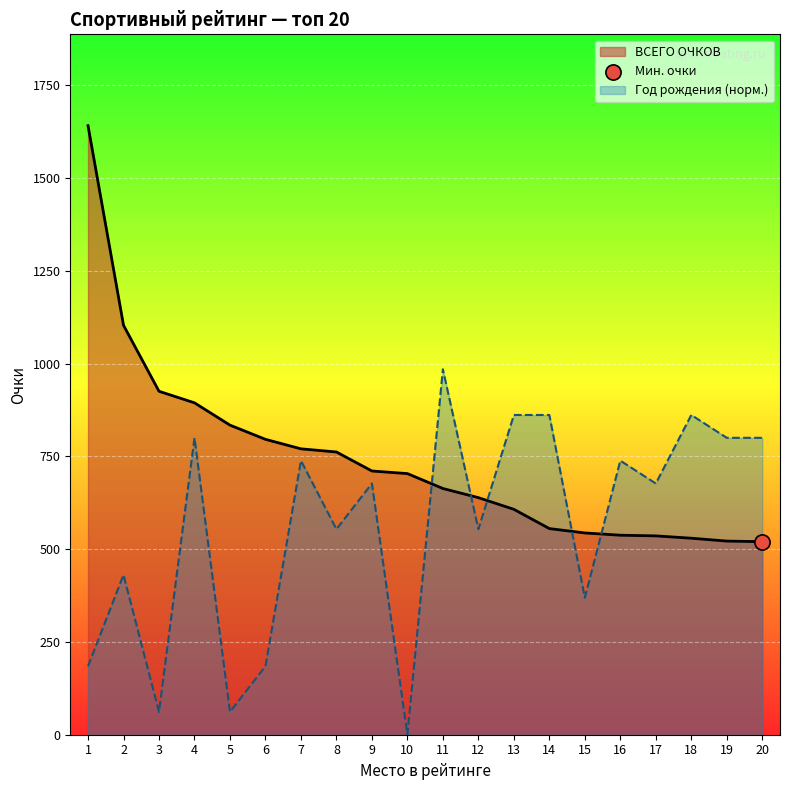

At which category is the sum across all series the highest?

1